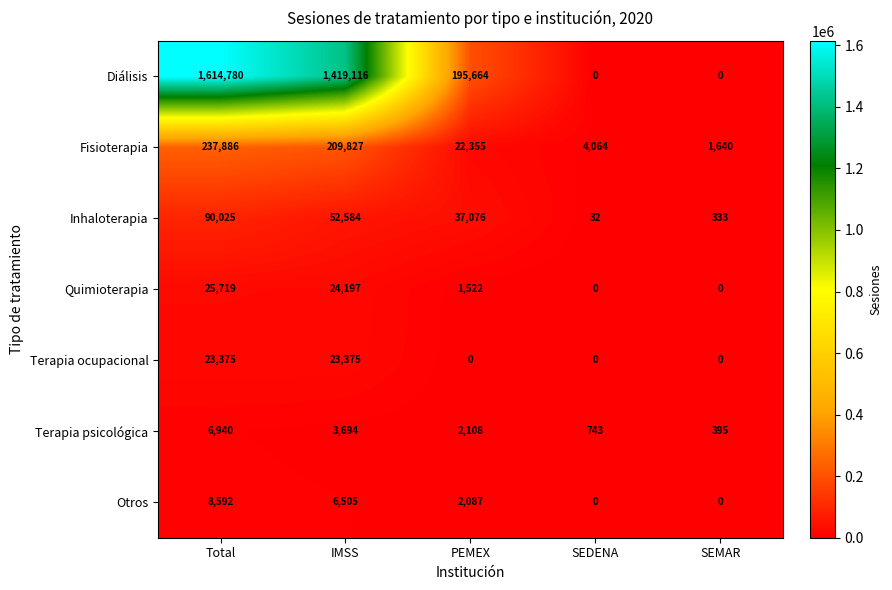

Where is Quimioterapia nearest to the value 12859?

PEMEX